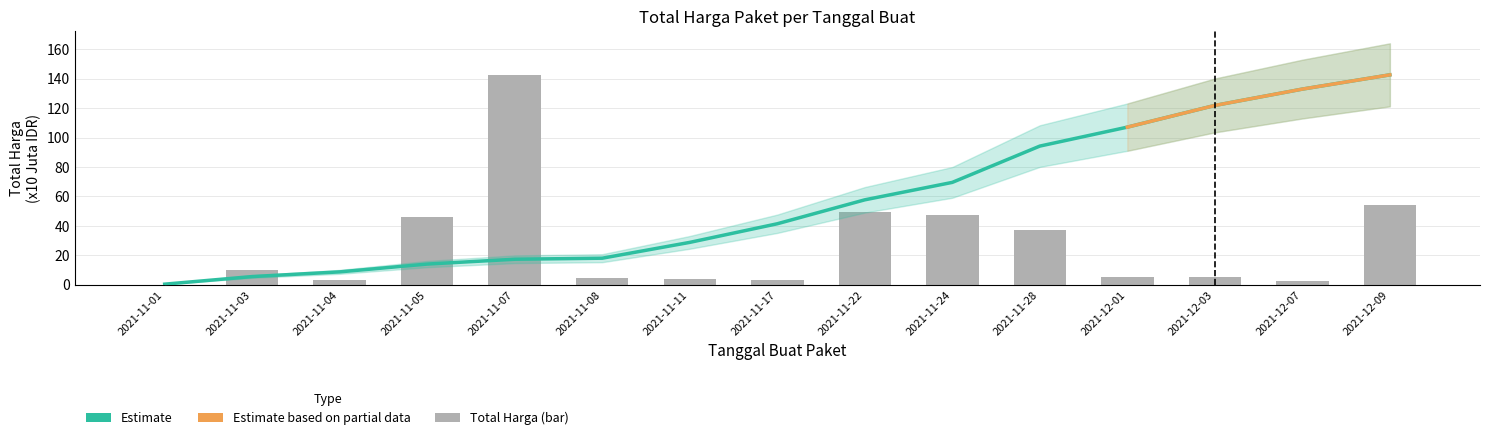

What is the difference between the highest and lowest values at 2021-12-03?

116.6